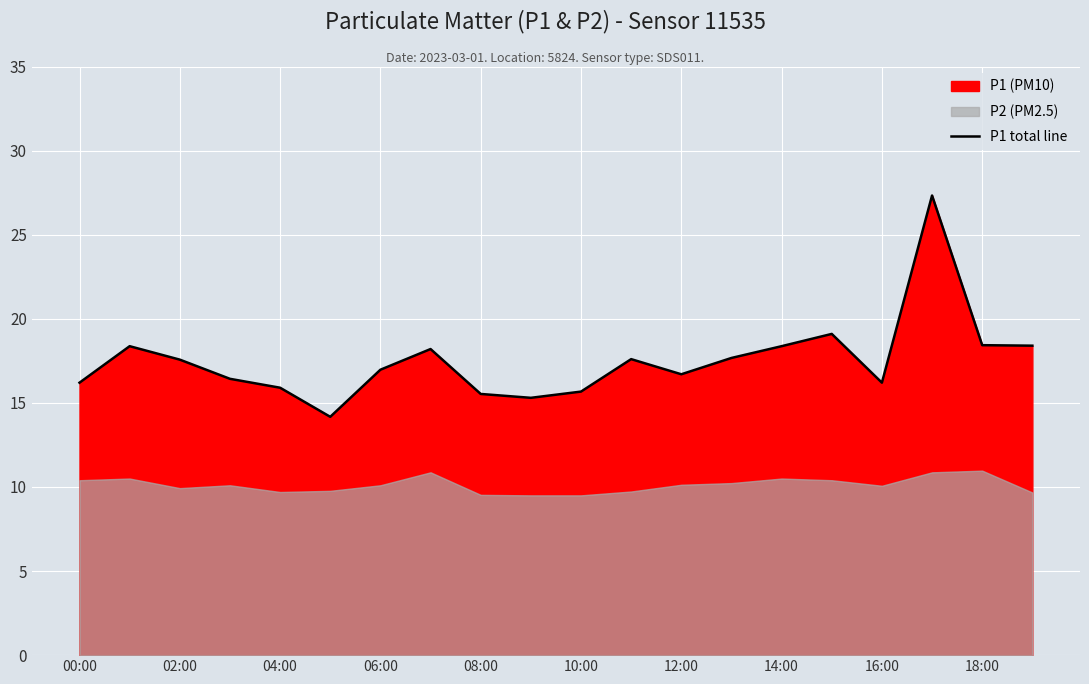

How many interior local peaks (higher than both neighbors) does the data have?

5